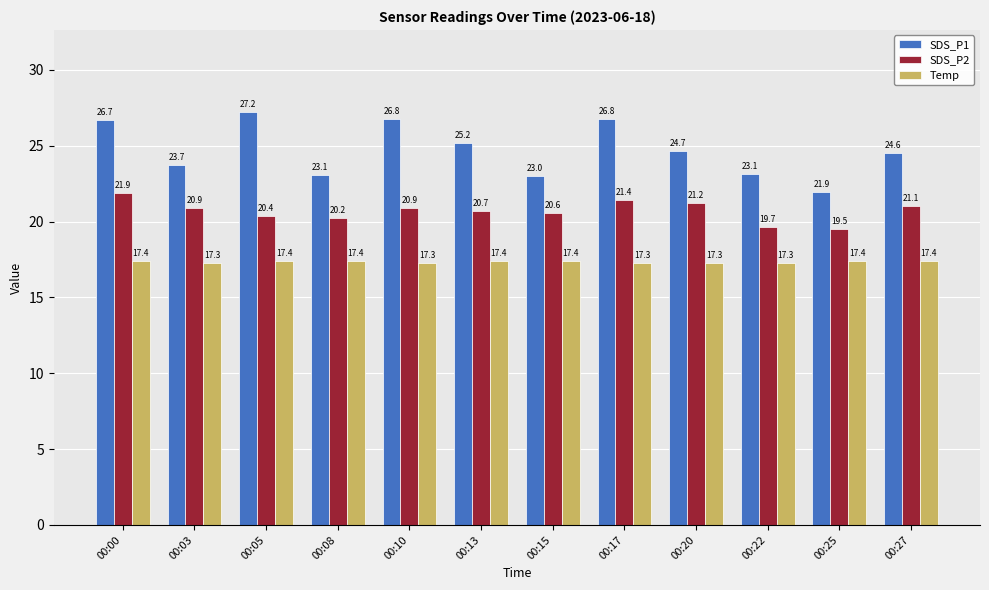

What is the average value of the SDS_P2 series?

20.7